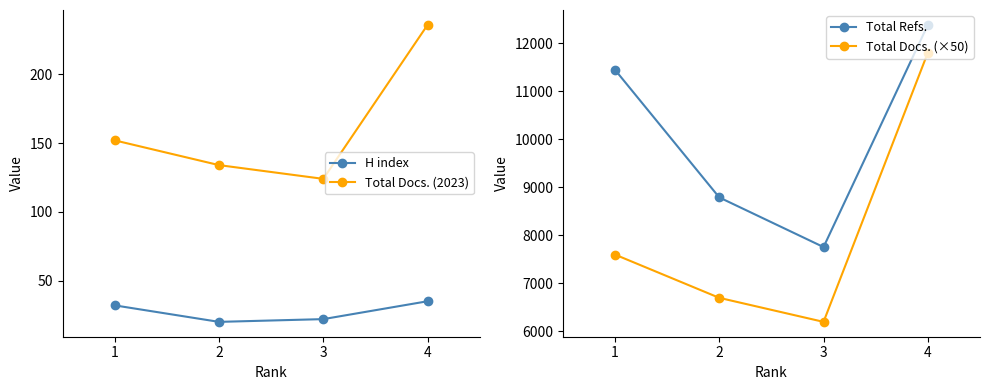

Read the H index value at 3, to the nearest 10.

20